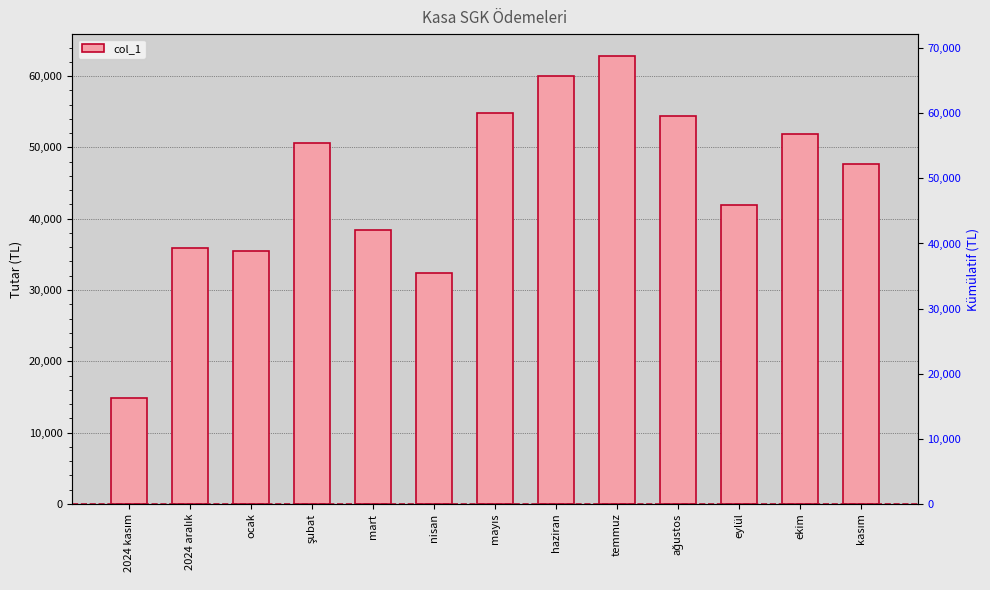

List the labels in order of value, largest first.

temmuz, haziran, mayıs, ağustos, ekim, şubat, kasım, eylül, mart, 2024 aralık, ocak, nisan, 2024 kasım